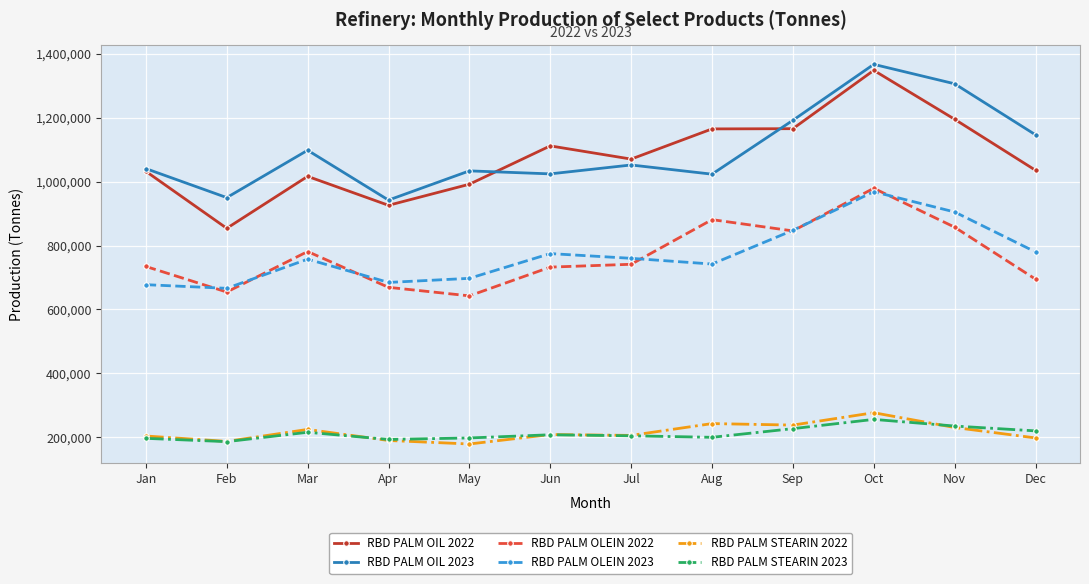

What is the difference between the highest and lowest values at Mar?

882360